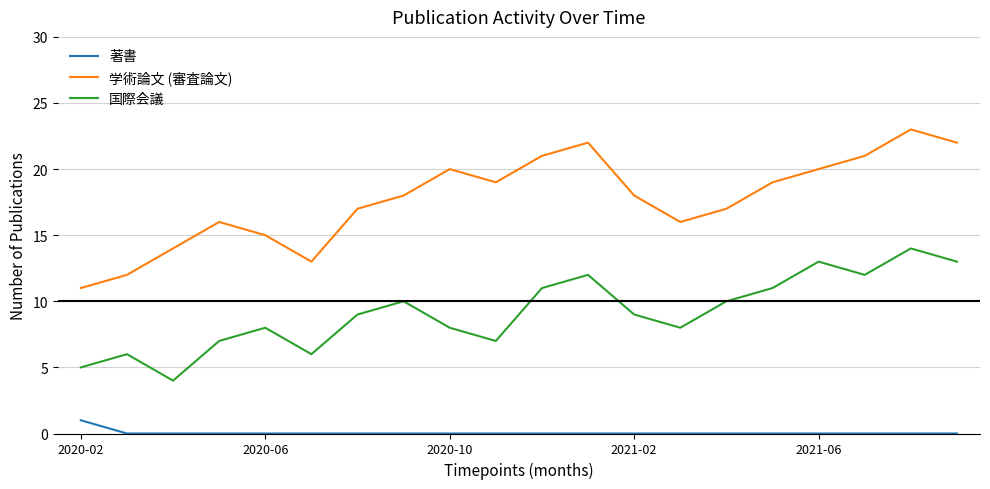

True or false: 学術論文 (審査論文) and 著書 cross at least once.

False